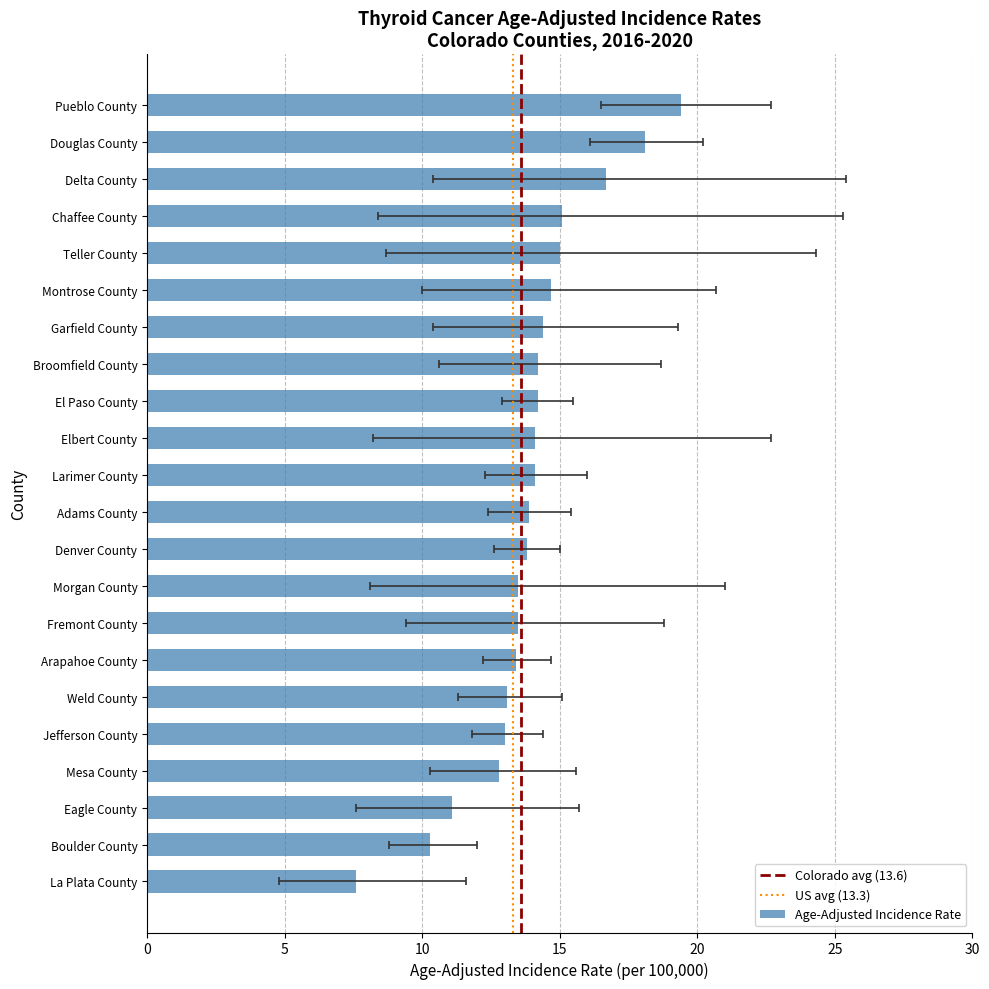

What is the sum of all Lower 95% CI values?

233.8